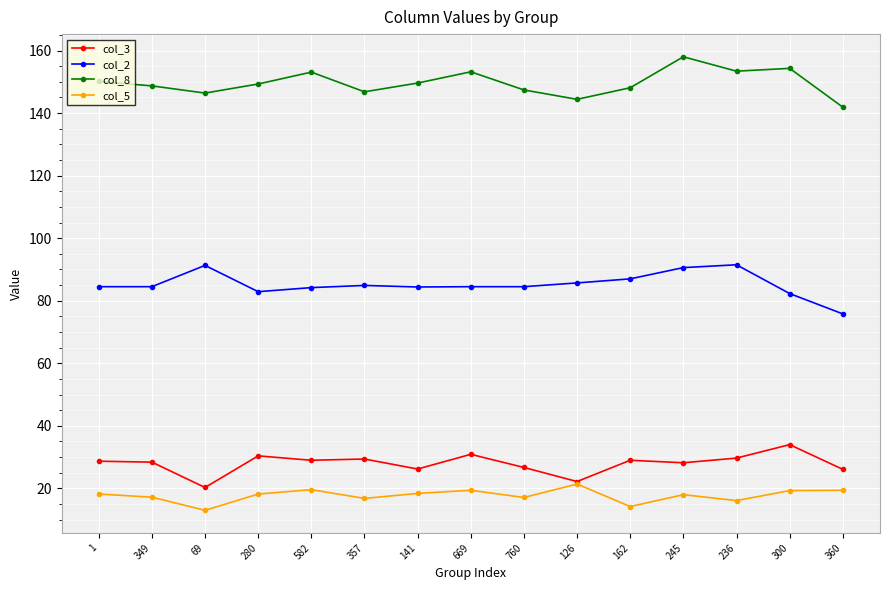

What is the lowest value of the col_8 series?

141.9